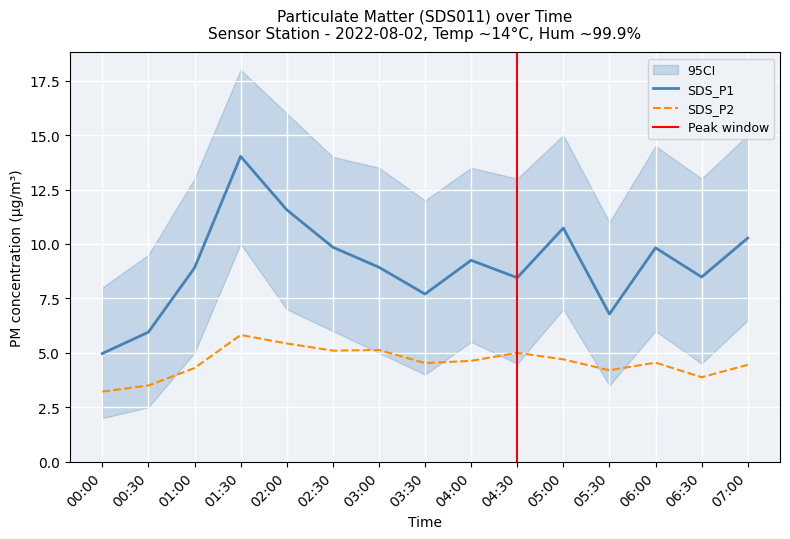

Is the value of SDS_P1 at 07:00 greater than the value of SDS_P2 at 02:30?

Yes